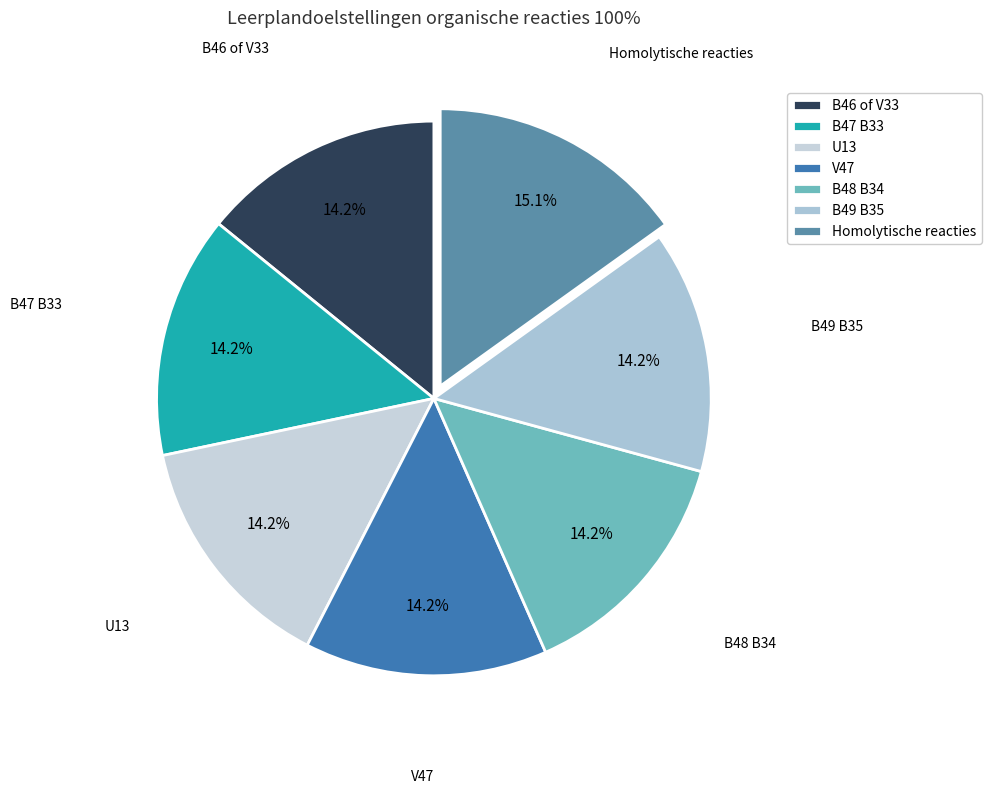

What percentage do B46 of V33 and B49 B35 together represent?

28.3%